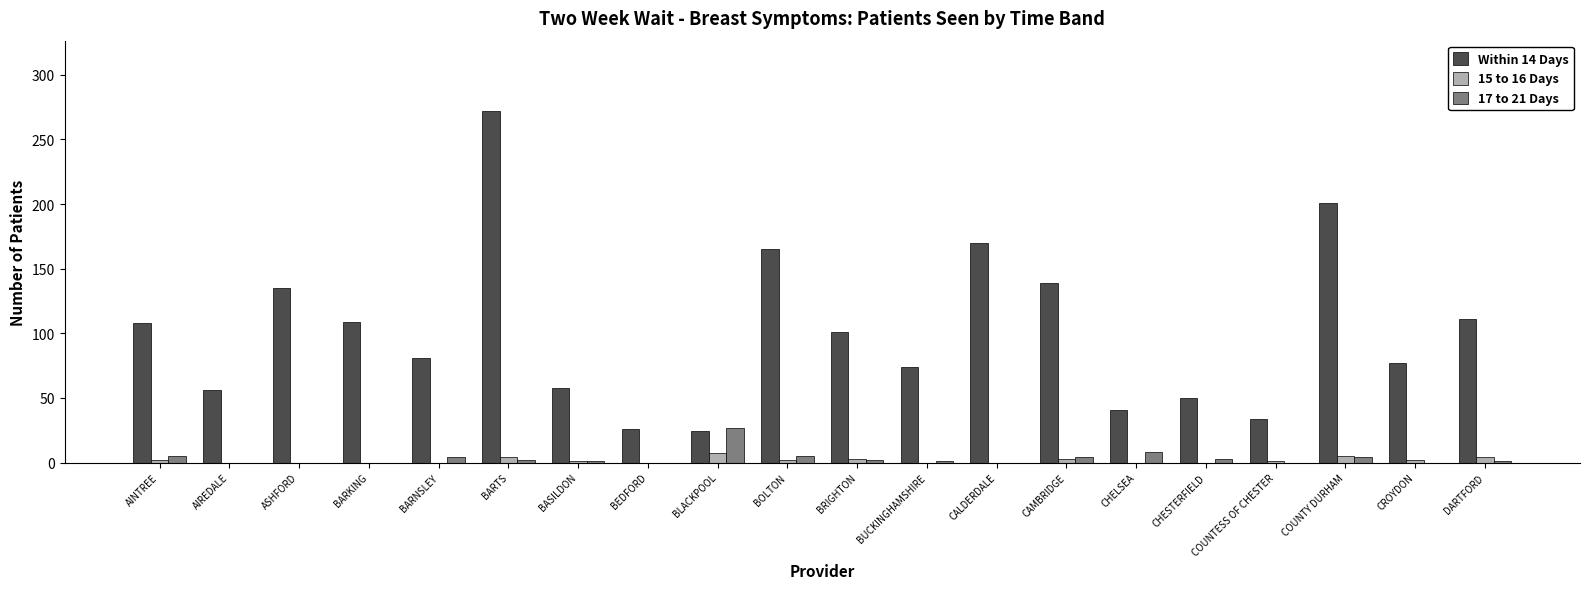

Between BRIGHTON and BUCKINGHAMSHIRE, which series saw the biggest shift?

Within 14 Days